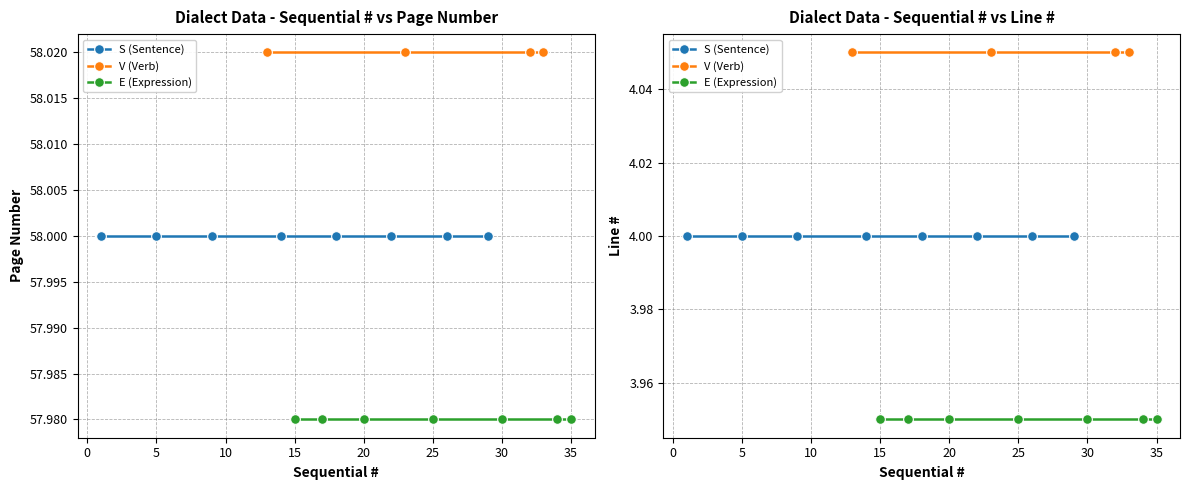

Is it true that Page Number equals 58 at 0?

True